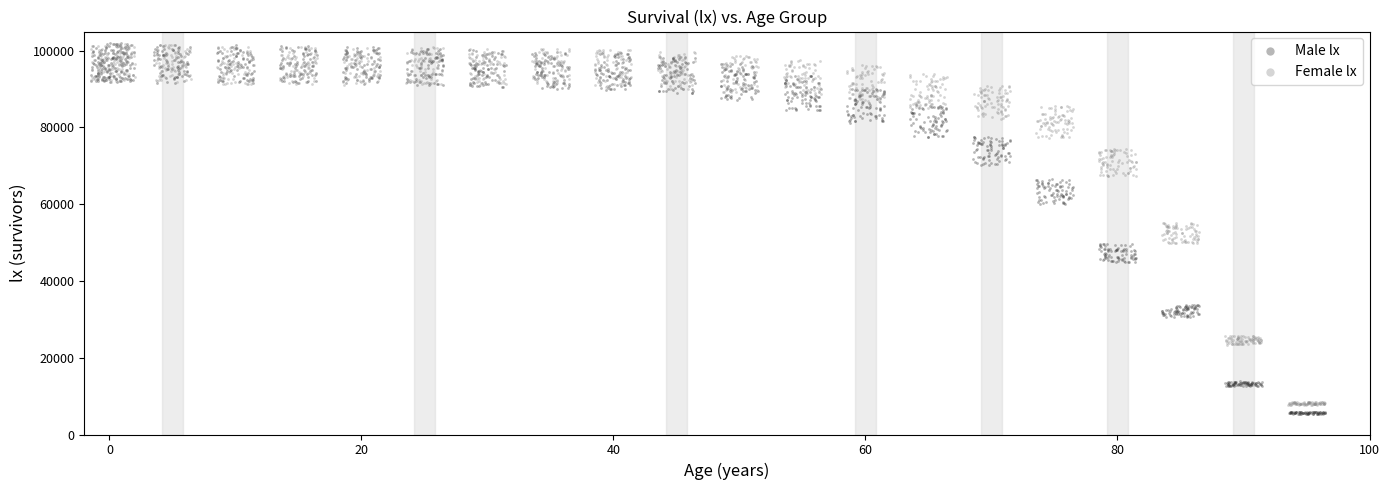

Which series contains the lowest Y value?

Male lx